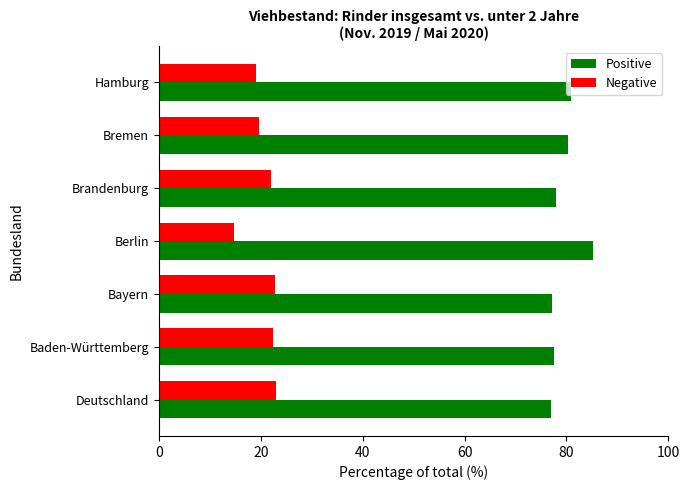

At how many categories does at least one series exceed 37?

7